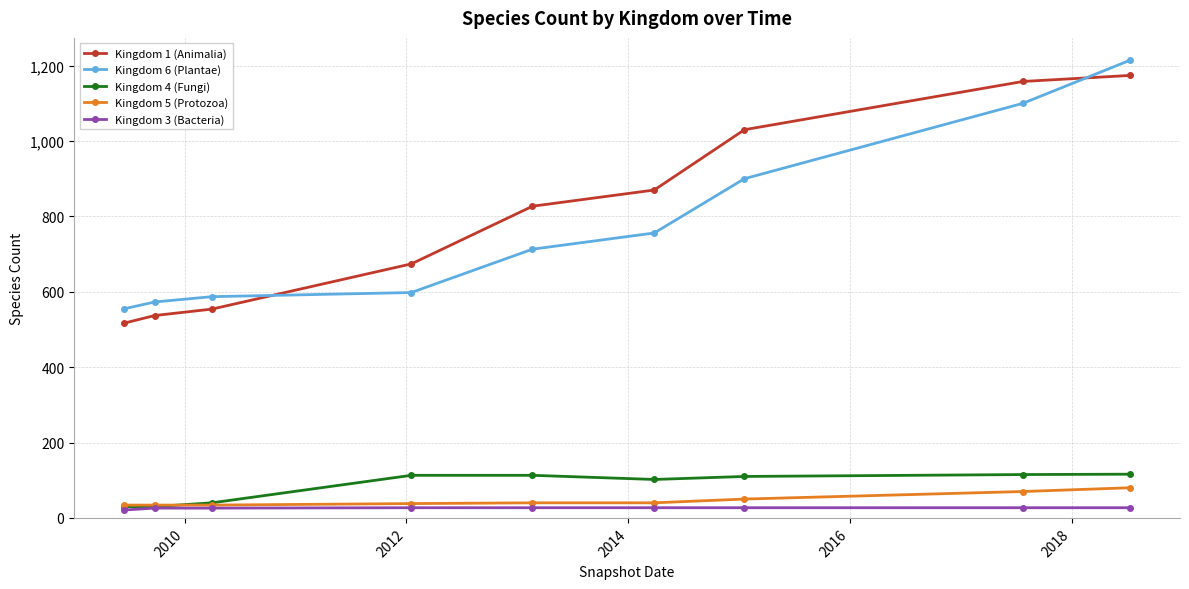

What is the highest value of the Kingdom 5 (Protozoa) series?

80